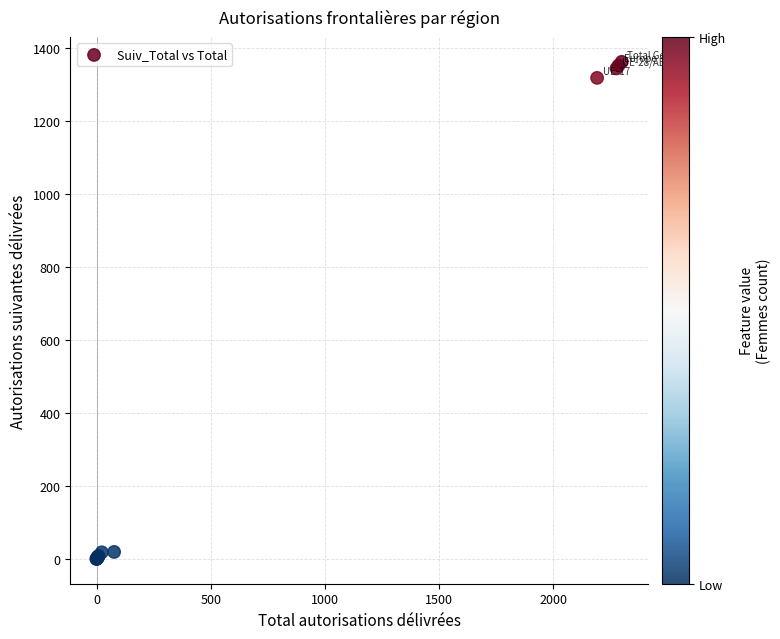

What Y value in the scatter plot is closest to 681?

1319